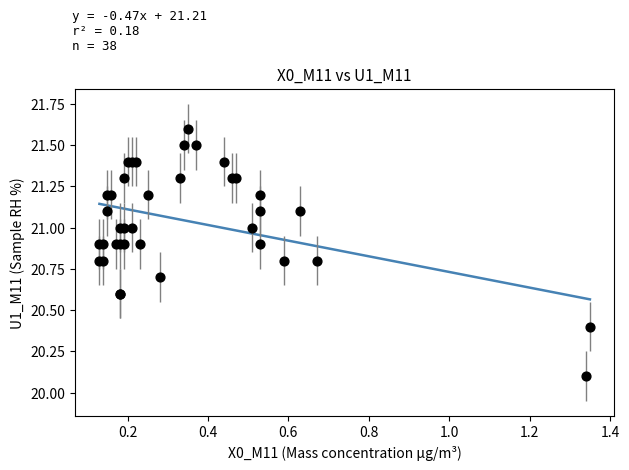

What Y value in the scatter plot is closest to 20?

20.1